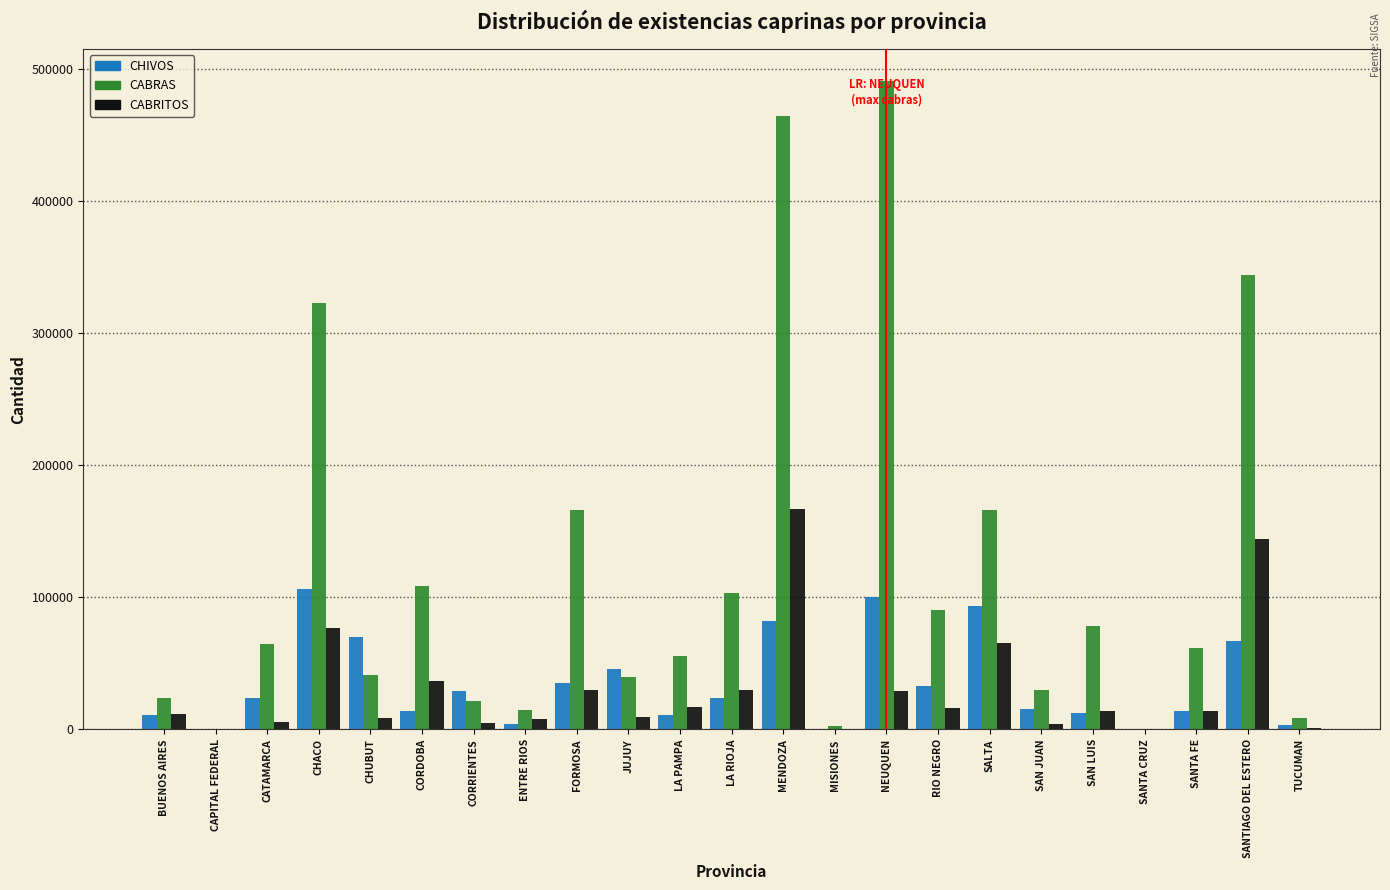

At which label is CABRAS closest to 245452?

CHACO